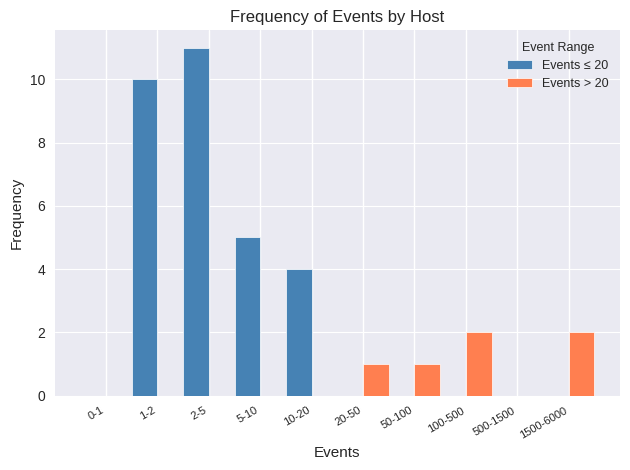

Reading left to right, list all the values displayed in this chart.

Events ≤ 20: 0-1=0	1-2=10	2-5=11	5-10=5	10-20=4	20-50=0	50-100=0	100-500=0	500-1500=0	1500-6000=0
Events > 20: 0-1=0	1-2=0	2-5=0	5-10=0	10-20=0	20-50=1	50-100=1	100-500=2	500-1500=0	1500-6000=2